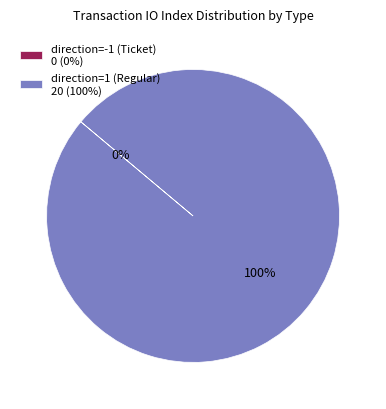

How many segments does this pie chart have?

2